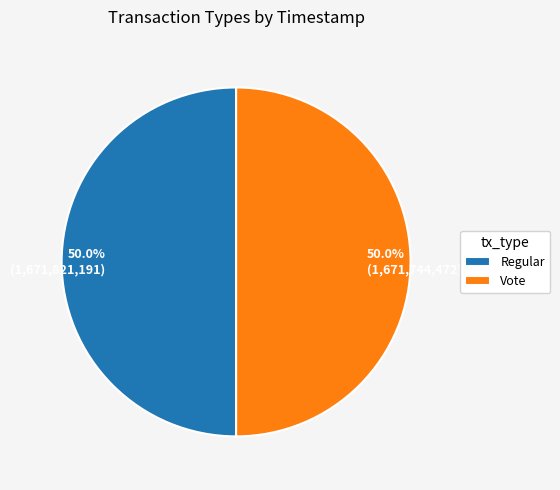

Approximately how many times larger is the value at 50.0% (1,671,821,191) compared to 50.0% (1,671,744,472)?

1.0